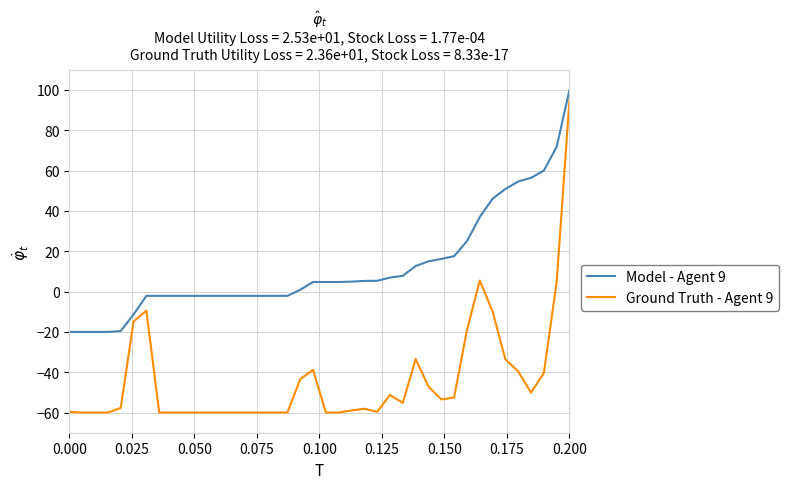

What is the smallest value displayed?

-60.0